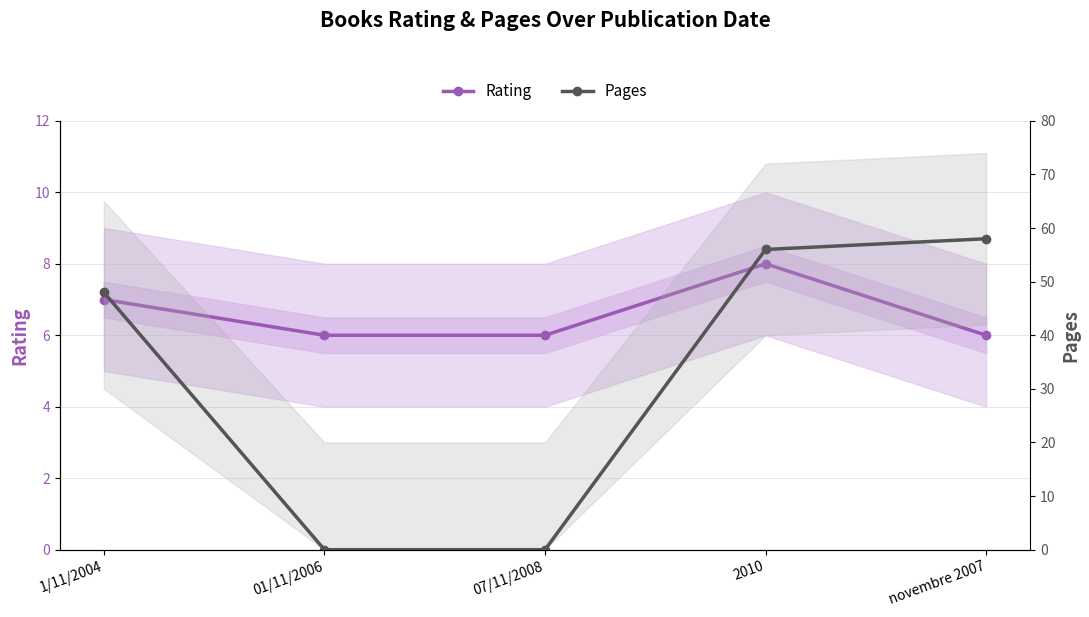

Between 07/11/2008 and novembre 2007, which series saw the biggest shift?

Pages